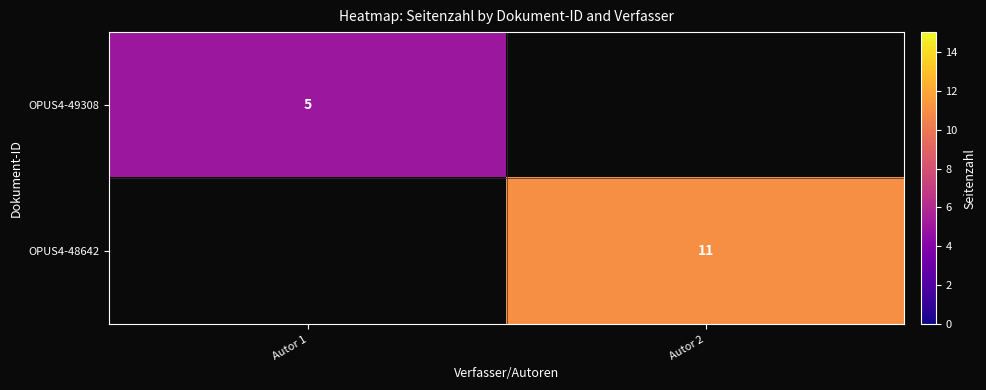

The value of OPUS4-48642 at Autor 2 is 4. True or false?

False